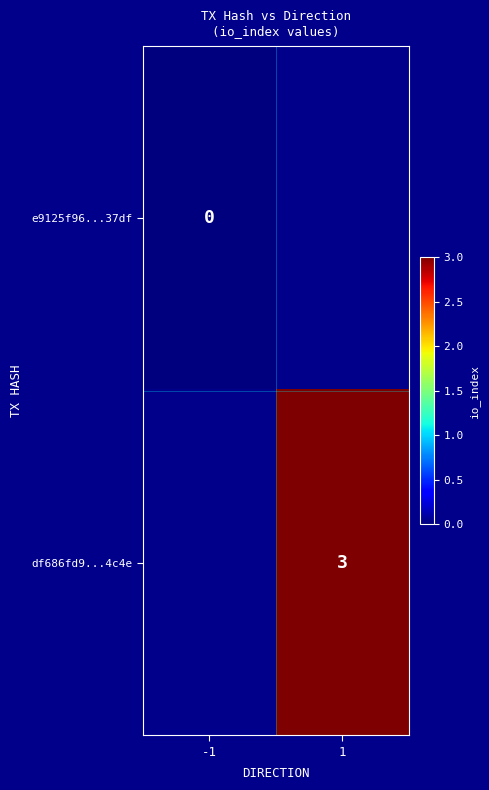

What is the greatest value displayed?

3.0